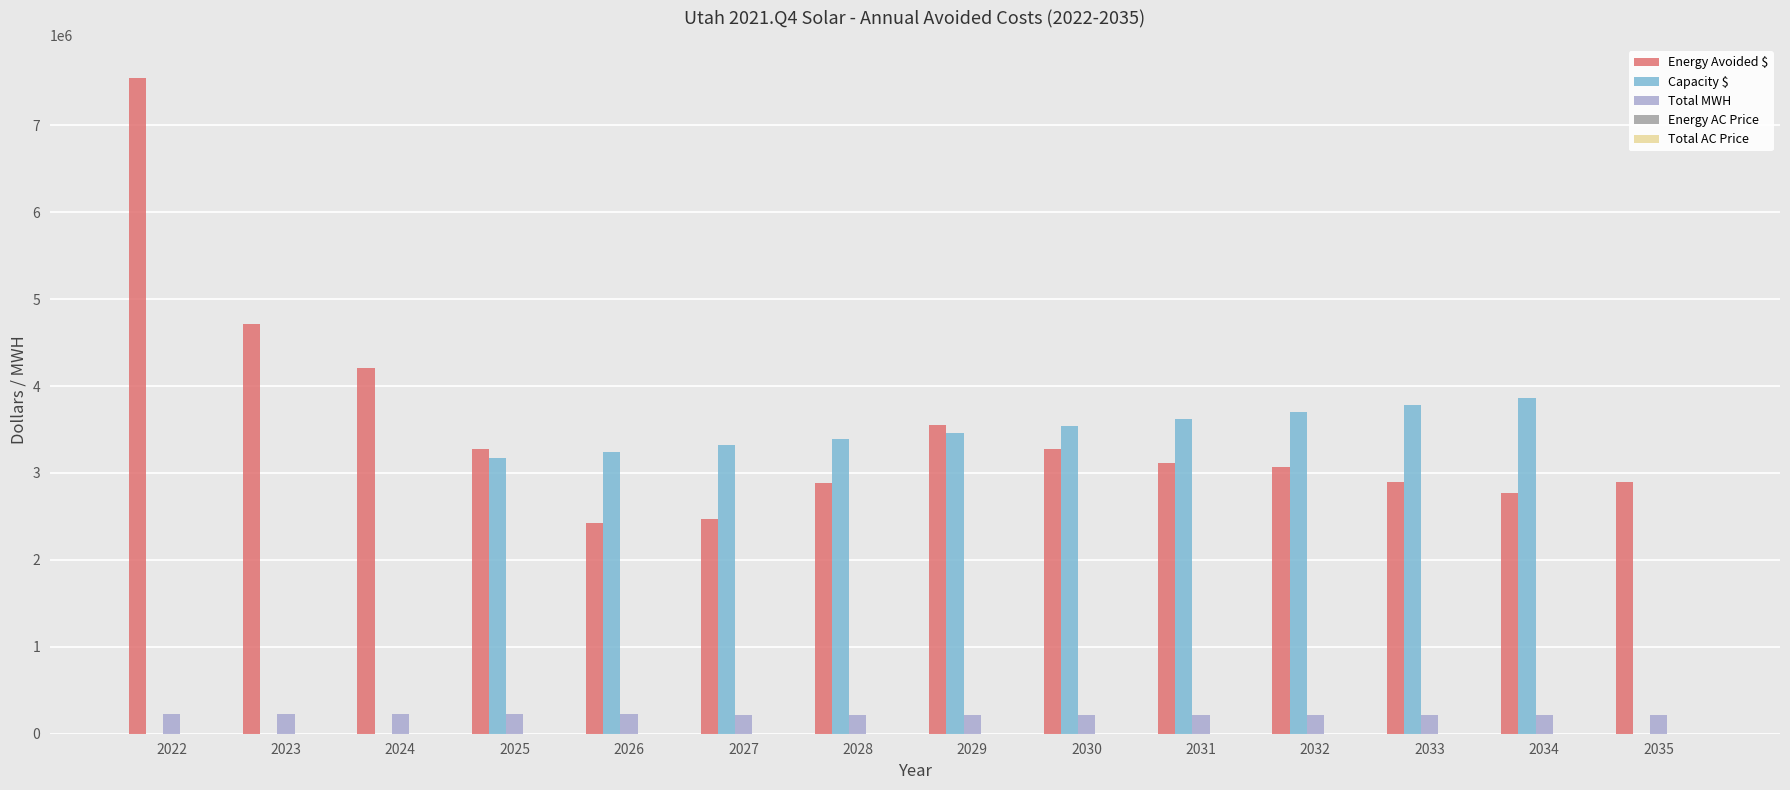

What is the maximum value shown in the chart?

7546171.0